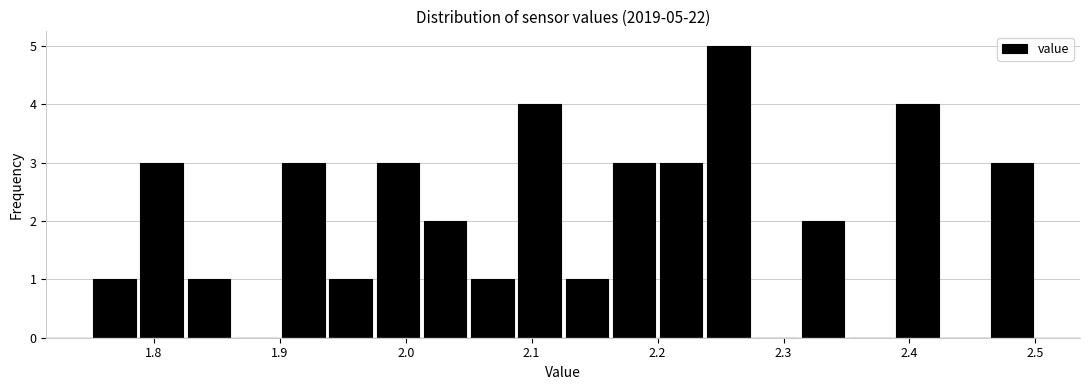

Read against the x-axis, roughly where is the centre of the tallest bar?

2.26